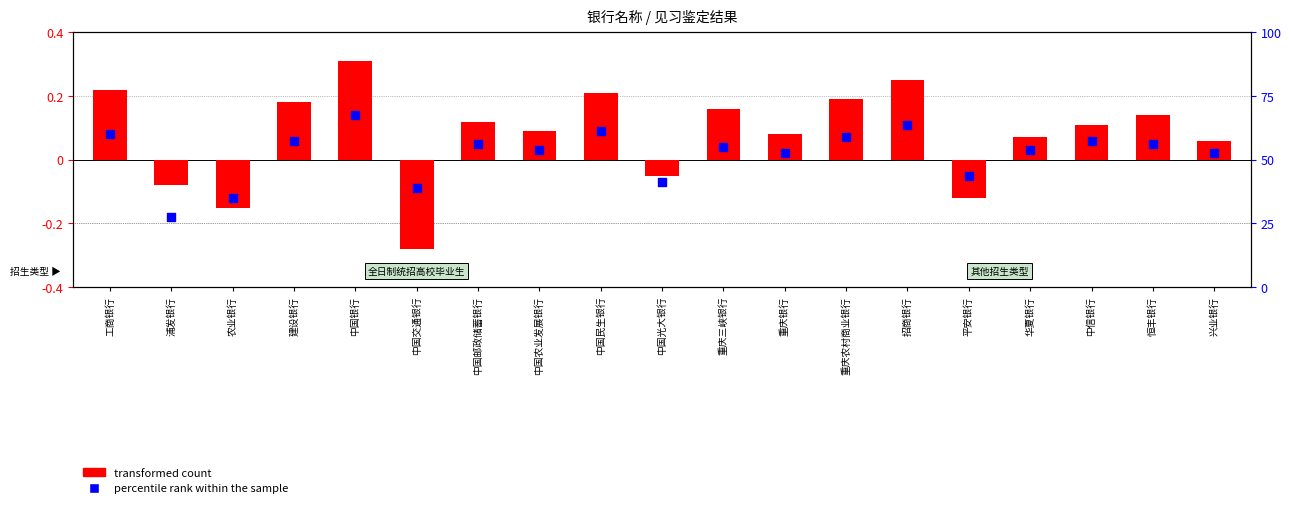

Which series contains the lowest Y value?

transformed count